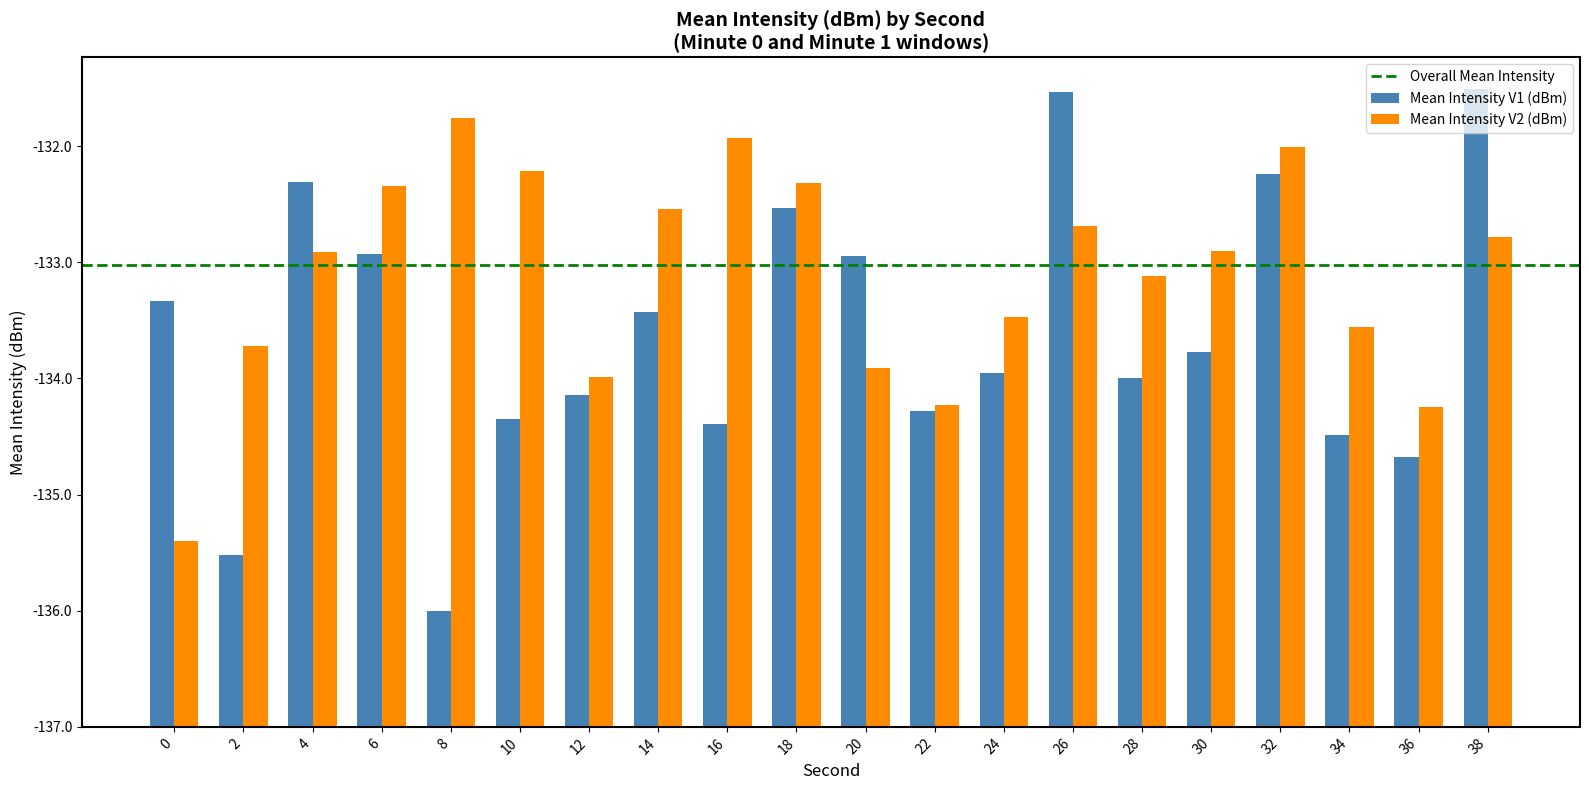

Does the chart contain any negative values?

No